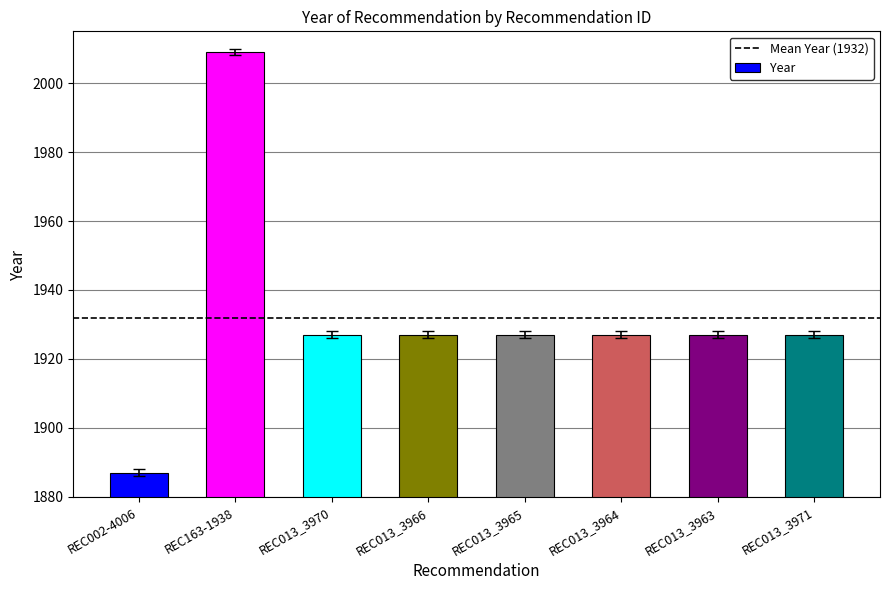

What is the difference between the maximum and minimum values?

122